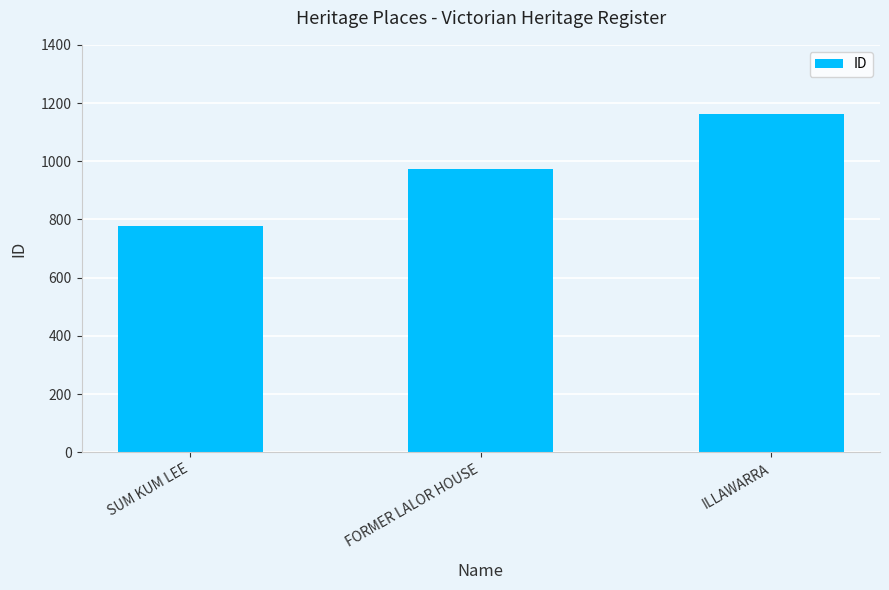

List the labels in order of value, largest first.

ILLAWARRA, FORMER LALOR HOUSE, SUM KUM LEE